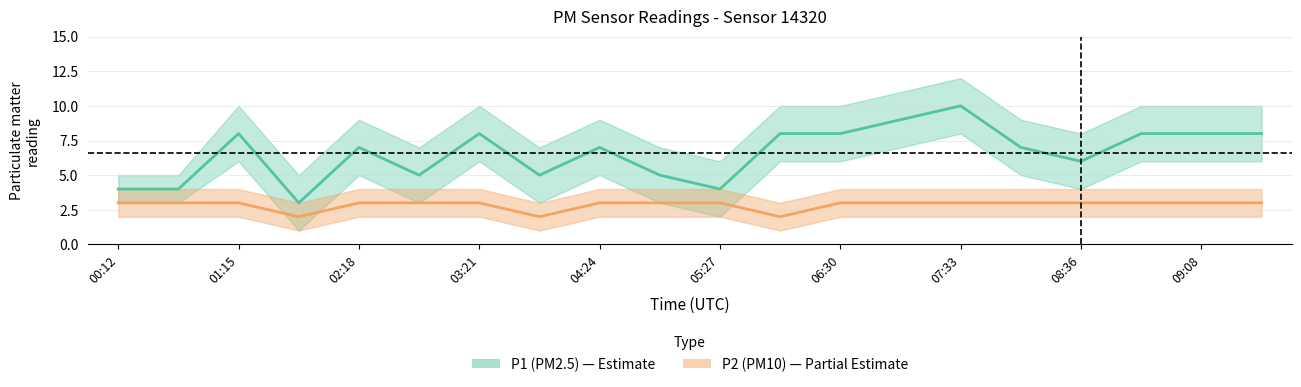

At which label does P1 reach its peak?

07:33